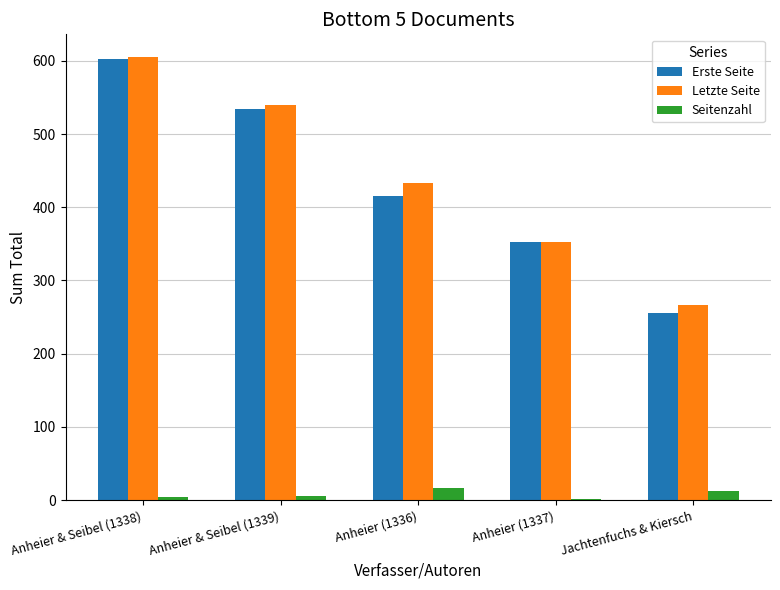

What is the sum of all Erste Seite values?

2159